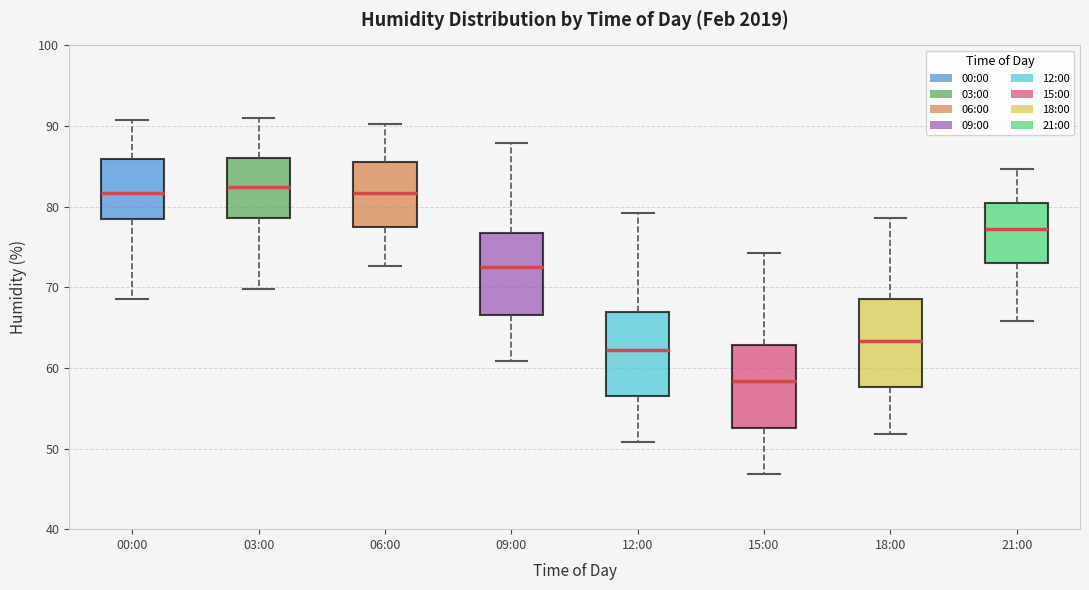

Where does the upper whisker of the box for 18:00 end on the y-axis? The values are not printed on the chart, so give them approximately, as read against the axis.

79